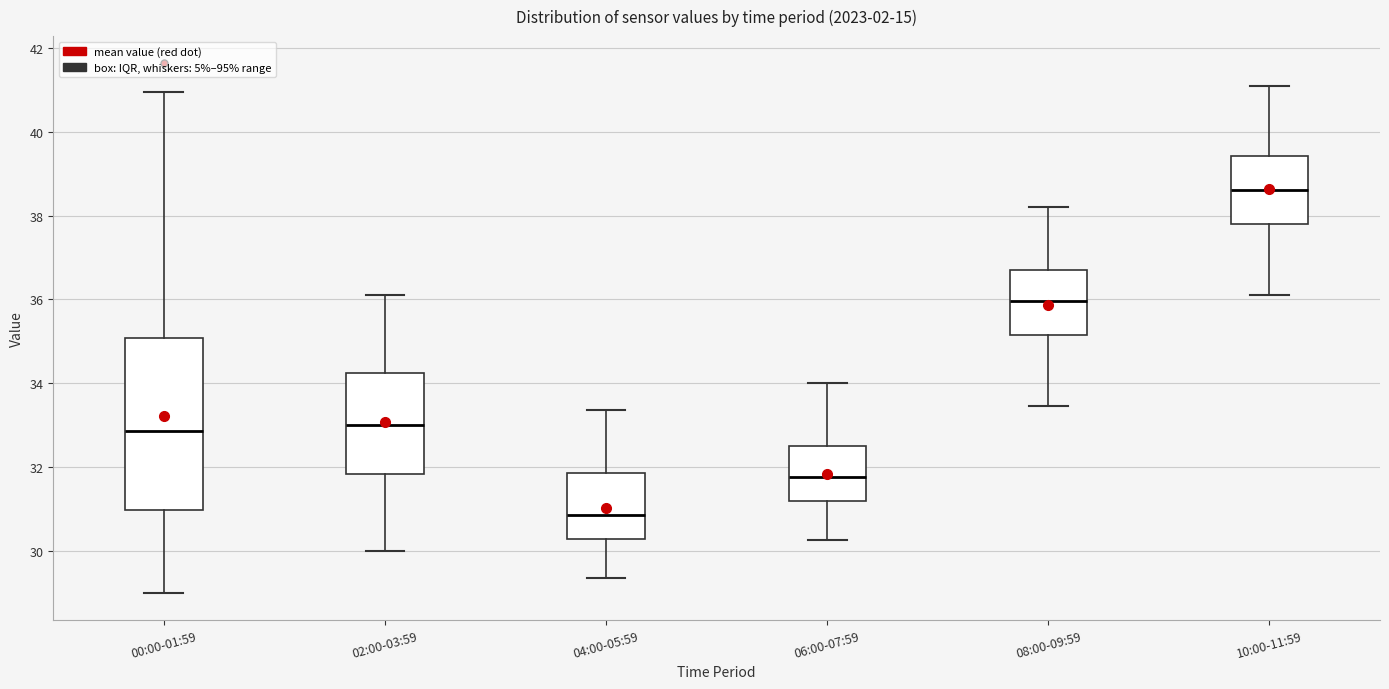

Reading left to right, read every box against the y-axis: the position of its median line, the range the box covers, and the ends of its whiskers. The values are not printed on the chart, so give them approximately, as read against the axis.

00:00-01:59: median 32.8, box 31.0 to 35.0, whiskers 29.0 to 41.0
02:00-03:59: median 33.0, box 31.8 to 34.2, whiskers 30.0 to 36.2
04:00-05:59: median 30.8, box 30.2 to 31.8, whiskers 29.4 to 33.4
06:00-07:59: median 31.8, box 31.2 to 32.6, whiskers 30.2 to 34.0
08:00-09:59: median 36.0, box 35.2 to 36.8, whiskers 33.4 to 38.2
10:00-11:59: median 38.6, box 37.8 to 39.4, whiskers 36.2 to 41.2